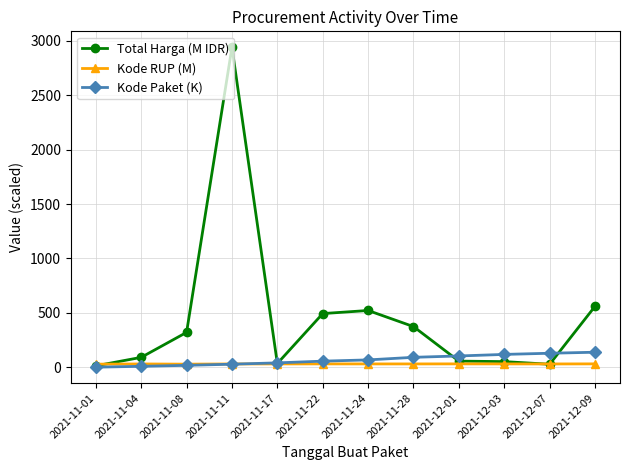

At how many categories does at least one series exceed 1092?

1